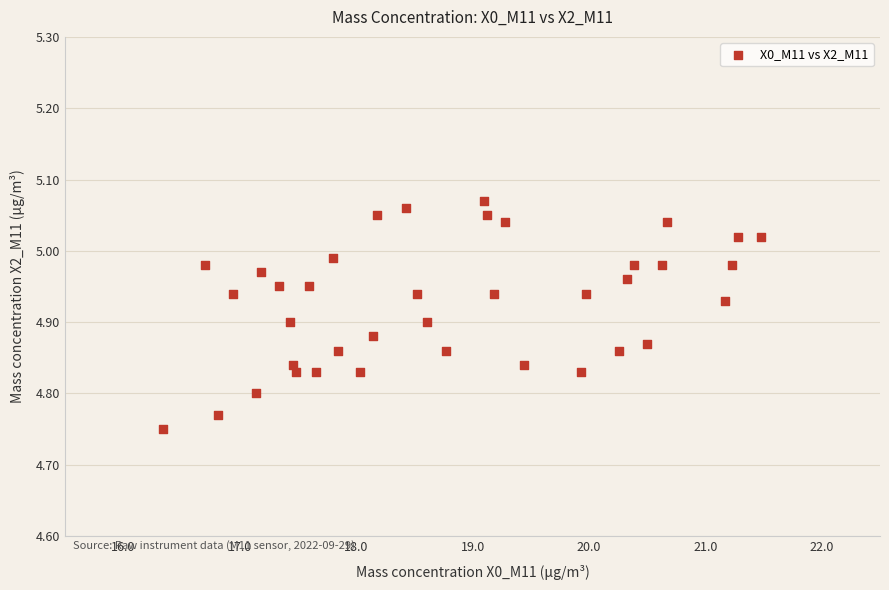

What is the range of Y values (max minus min)?

0.3